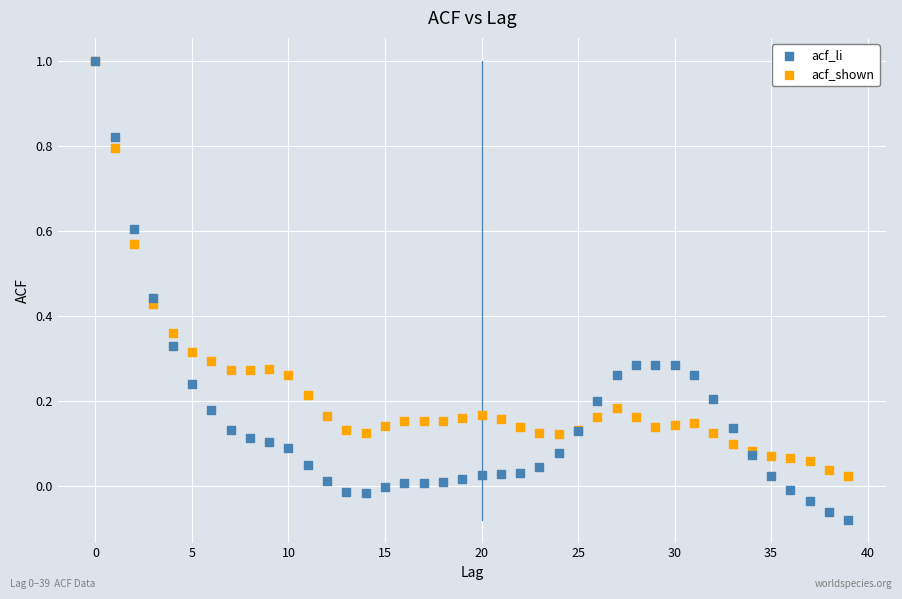

Which series reaches the minimum Y coordinate?

acf_li